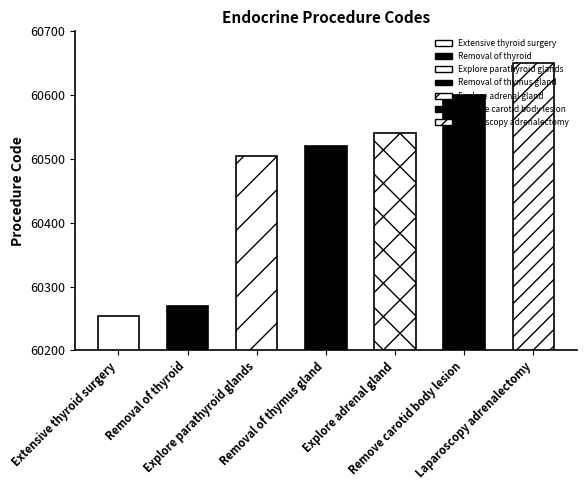

What is the sum of the values at Remove carotid body lesion and Removal of thyroid?

120870